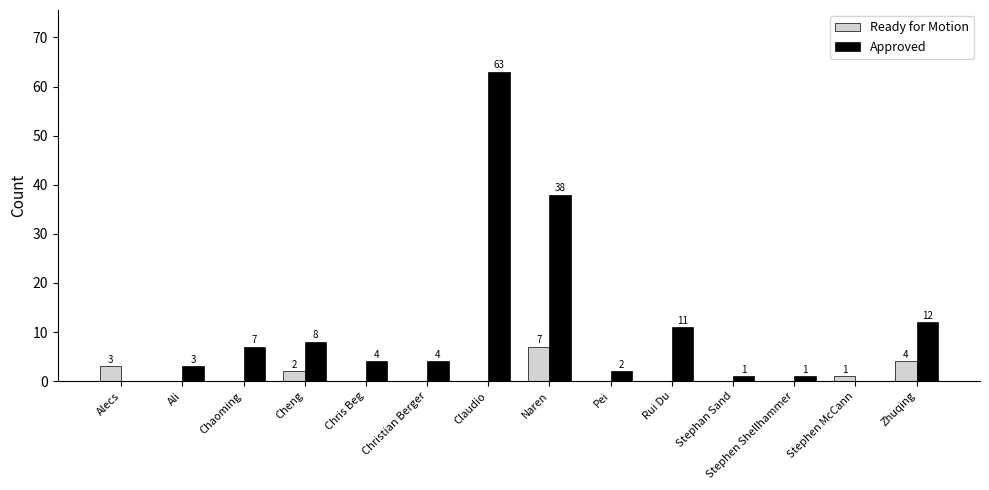

What is the sum of all Ready for Motion values?

17